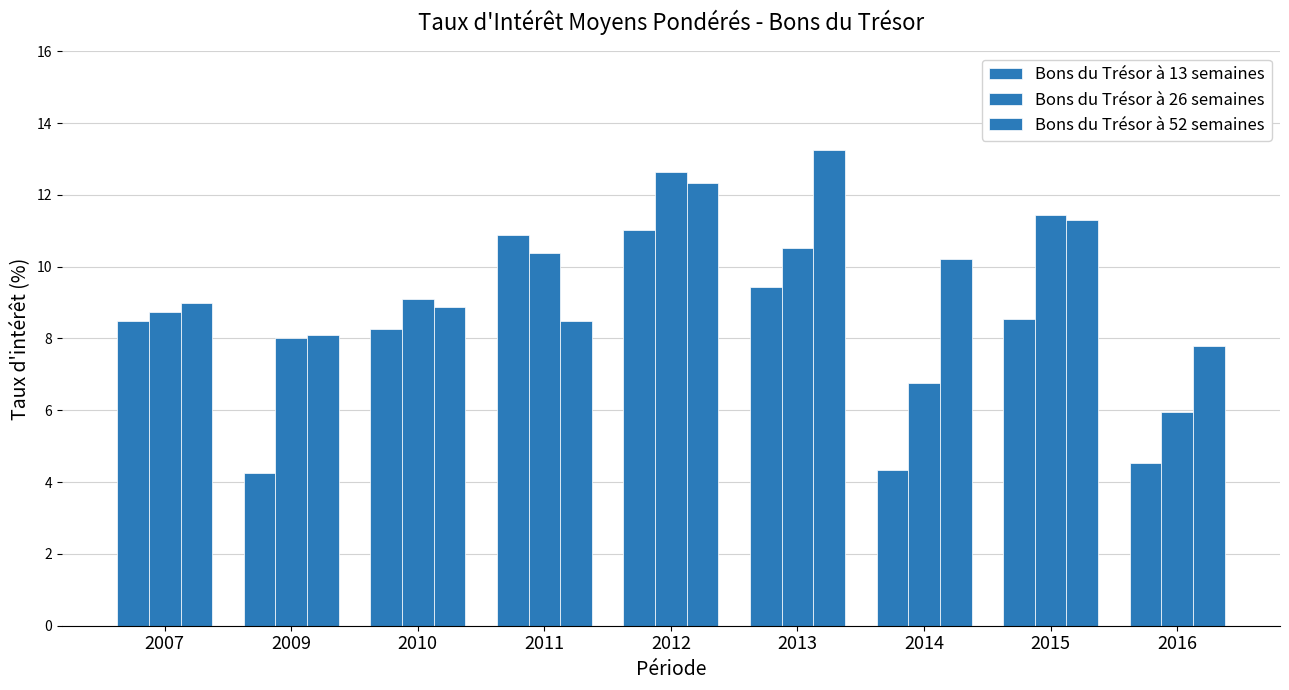

What is the difference between the maximum and second lowest values in the Bons du Trésor à 13 semaines series?

6.7